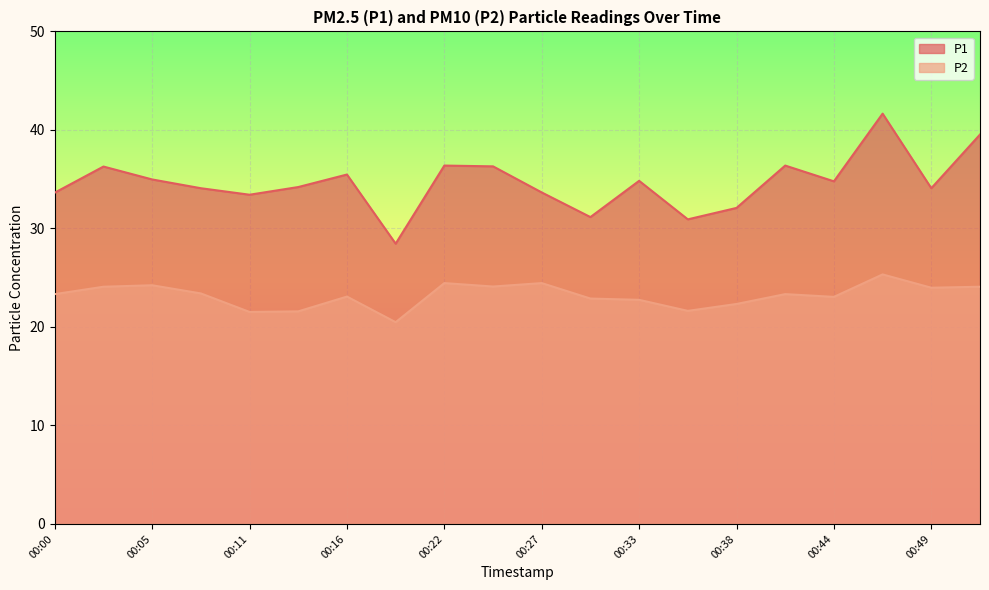

What is the value of the P1 point at the 11th from the left?

33.6